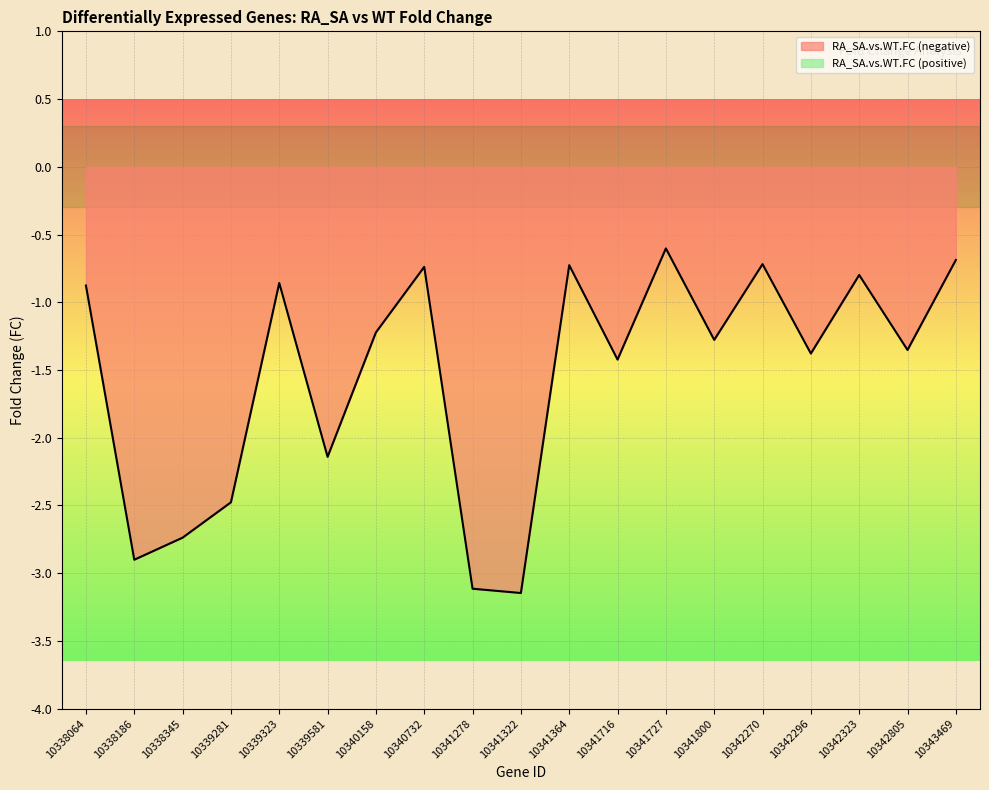

Reading left to right, extract all data points from this chart.

10338064=-0.9	10338186=-2.9	10338345=-2.7	10339281=-2.5	10339323=-0.9	10339581=-2.1	10340158=-1.2	10340732=-0.7	10341278=-3.1	10341322=-3.1	10341364=-0.7	10341716=-1.4	10341727=-0.6	10341800=-1.3	10342270=-0.7	10342296=-1.4	10342323=-0.8	10342805=-1.4	10343469=-0.7